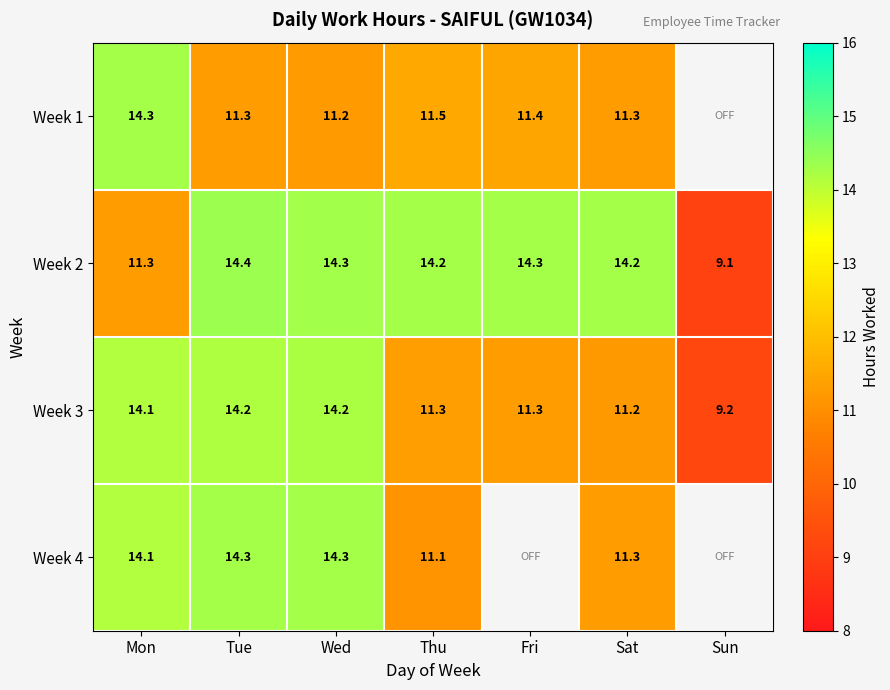

Is the value of Week 4 at Mon greater than the value of Week 1 at Mon?

No